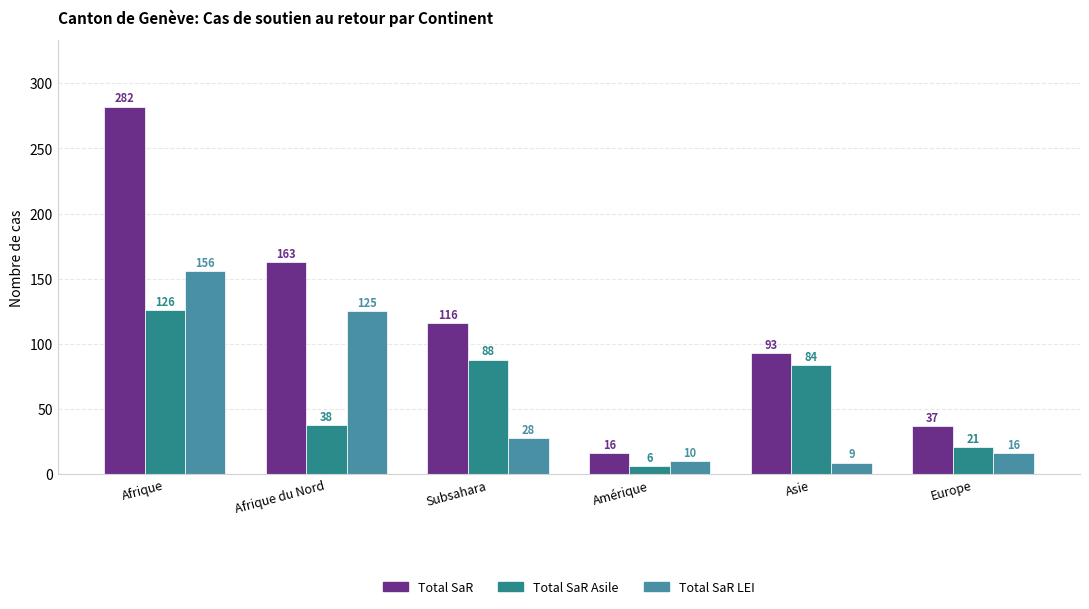

How many bars are there in total?

18